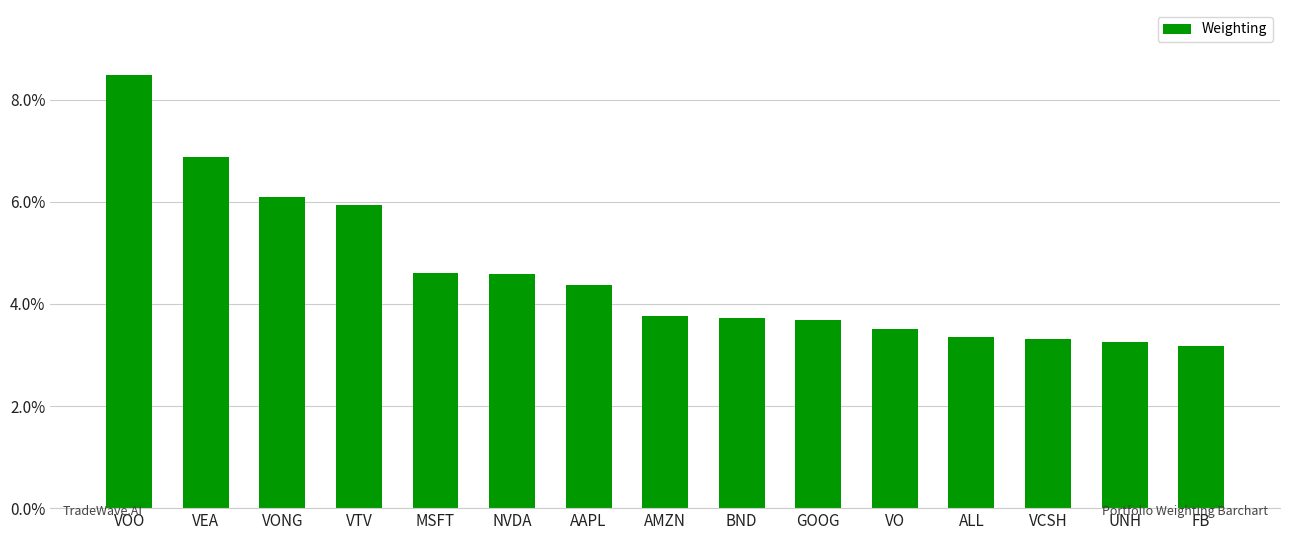

What position from the right is GOOG?

6